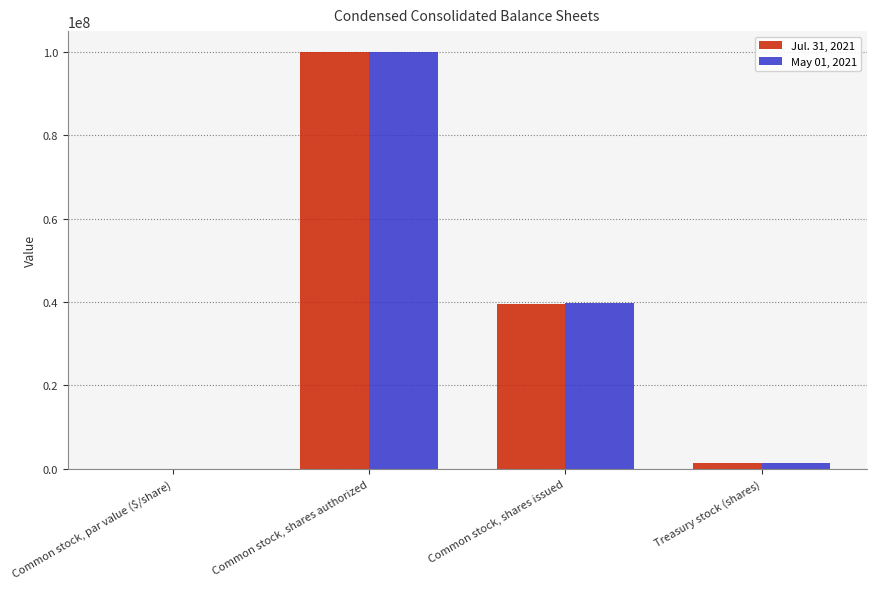

True or false: May 01, 2021 has a value of 39644913.0 at Common stock, shares issued.

True